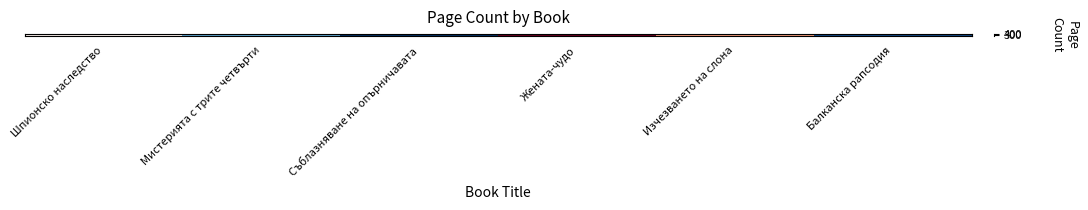

What is the greatest value displayed?

400